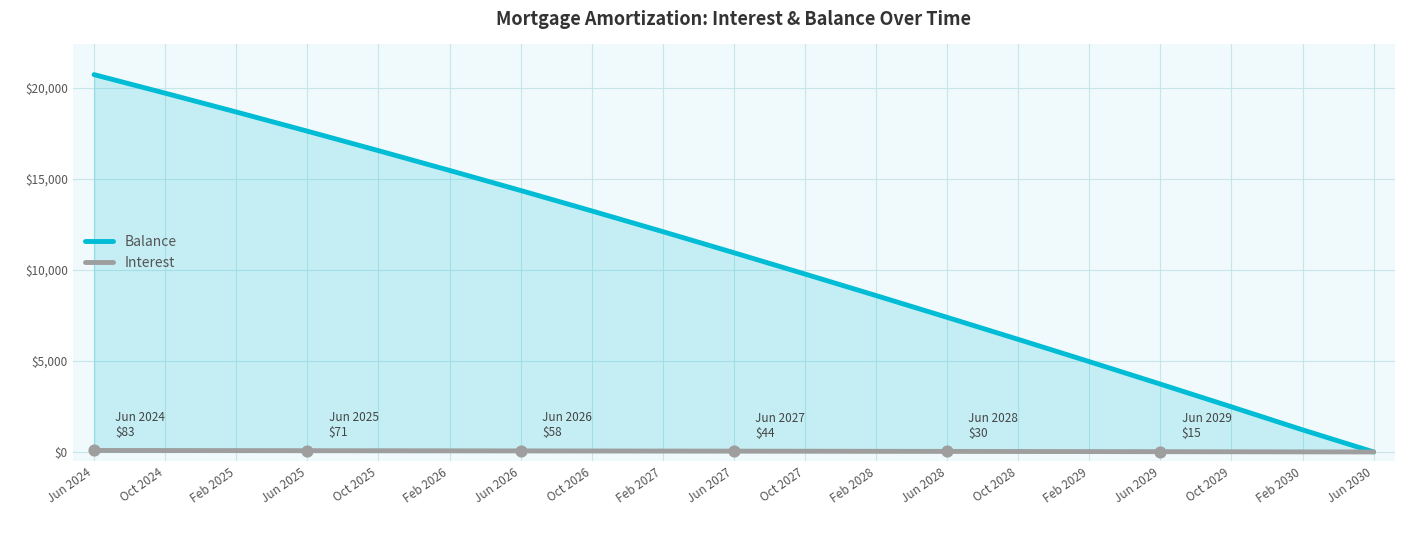

Between Oct 2026 and Oct 2029, which series saw the biggest shift?

Balance